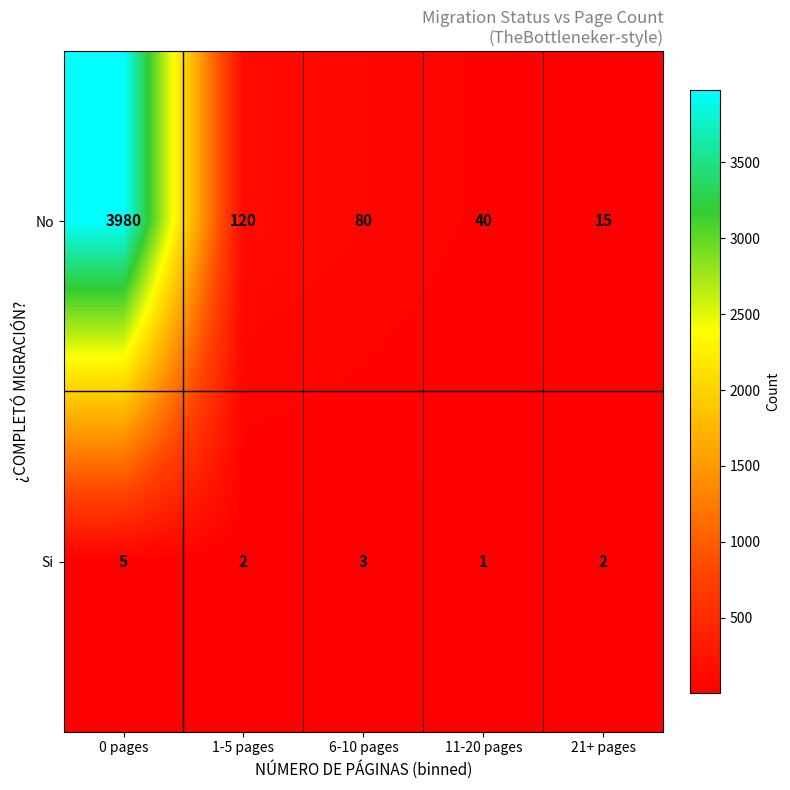

Rank the series at 11-20 pages from highest to lowest value.

No, Si